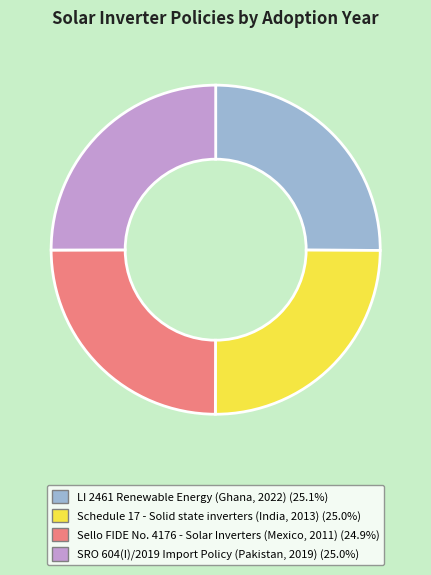

What is the ratio of the value at Sello FIDE No. 4176 - Solar Inverters (Mexico, 2011) to the value at LI 2461 Renewable Energy (Ghana, 2022)?

1.0